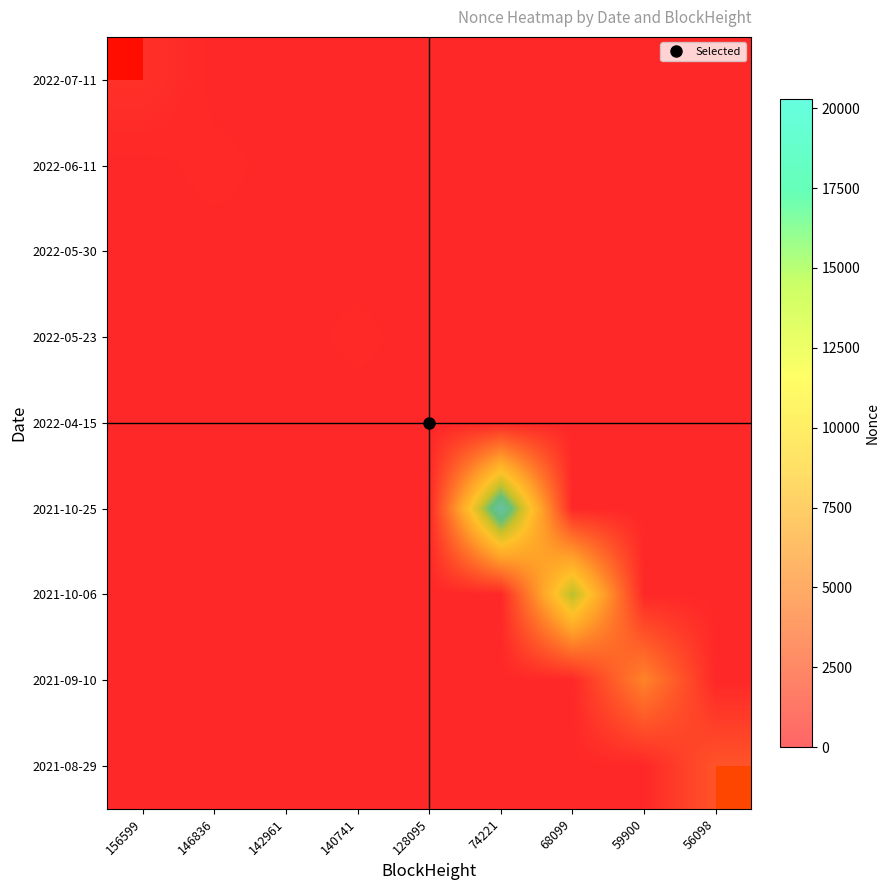

The 2022-07-11 series shows 0 at 74221. True or false?

True